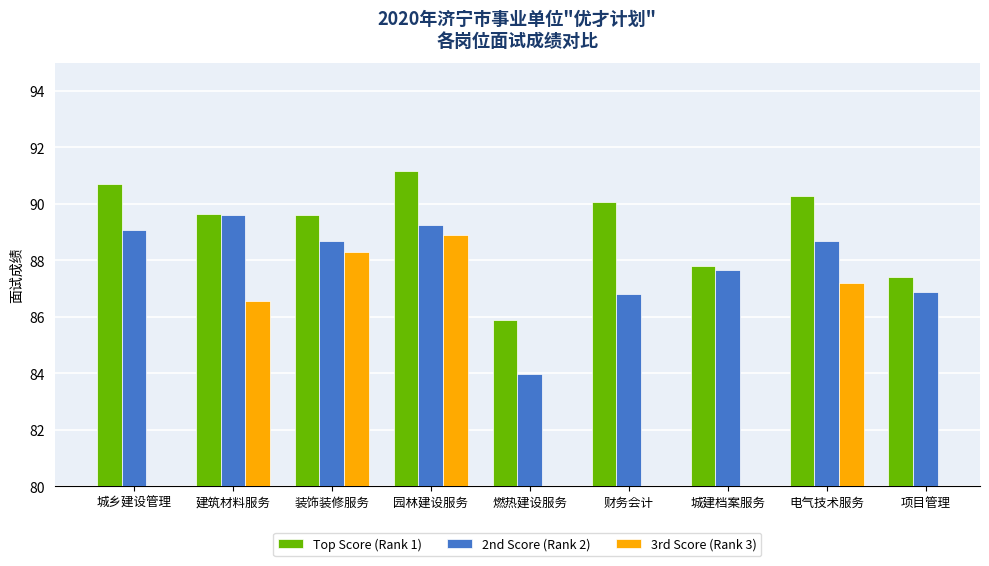

What is the lowest value of the 2nd Score (Rank 2) series?

84.0